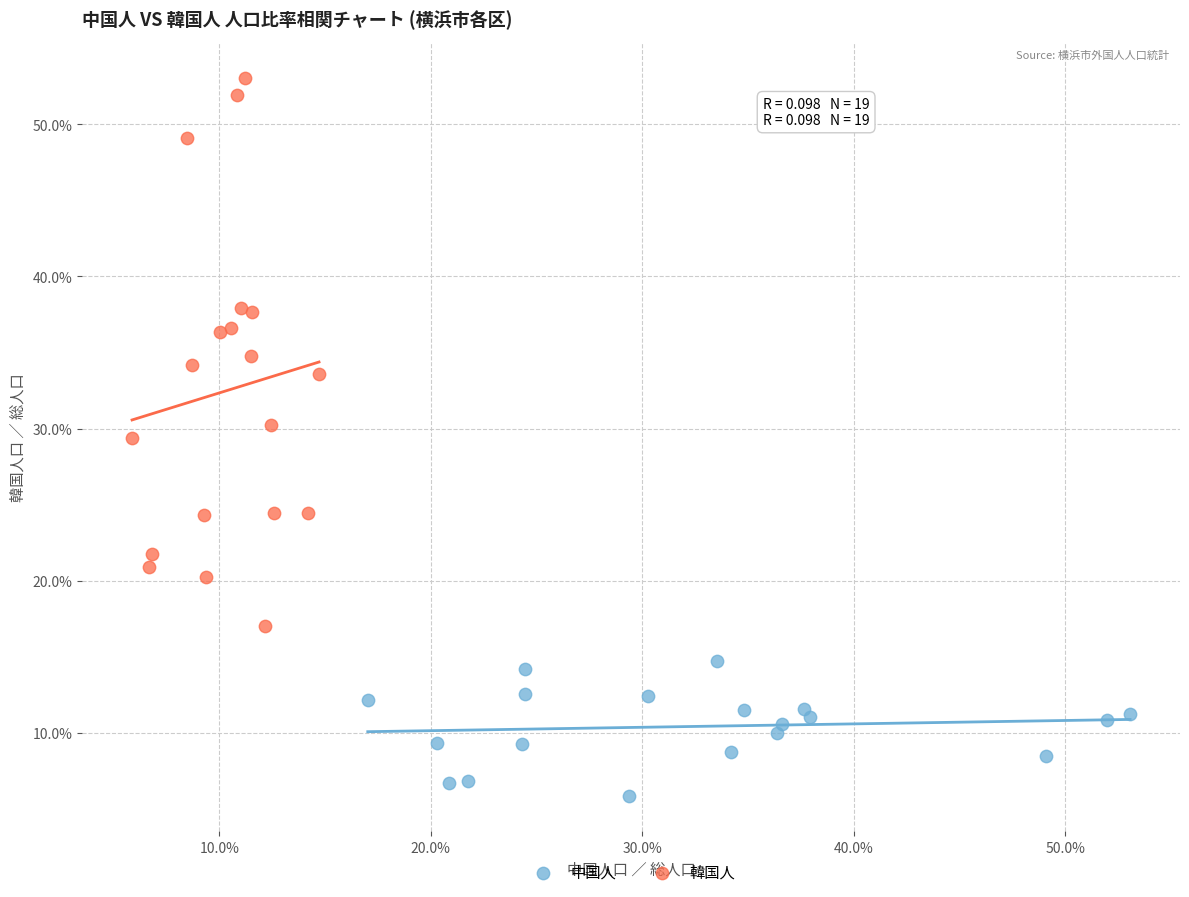

Which series reaches the minimum Y coordinate?

中国人